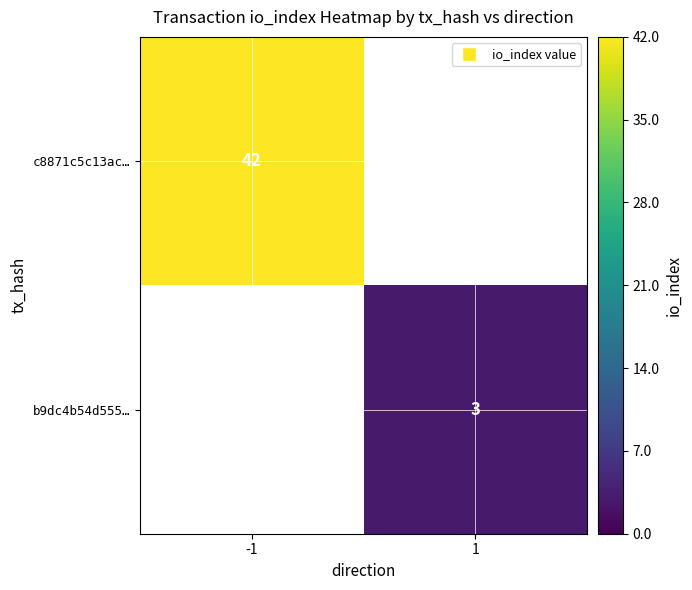

The value of c8871c5c13ac… at -1 is 42. True or false?

True